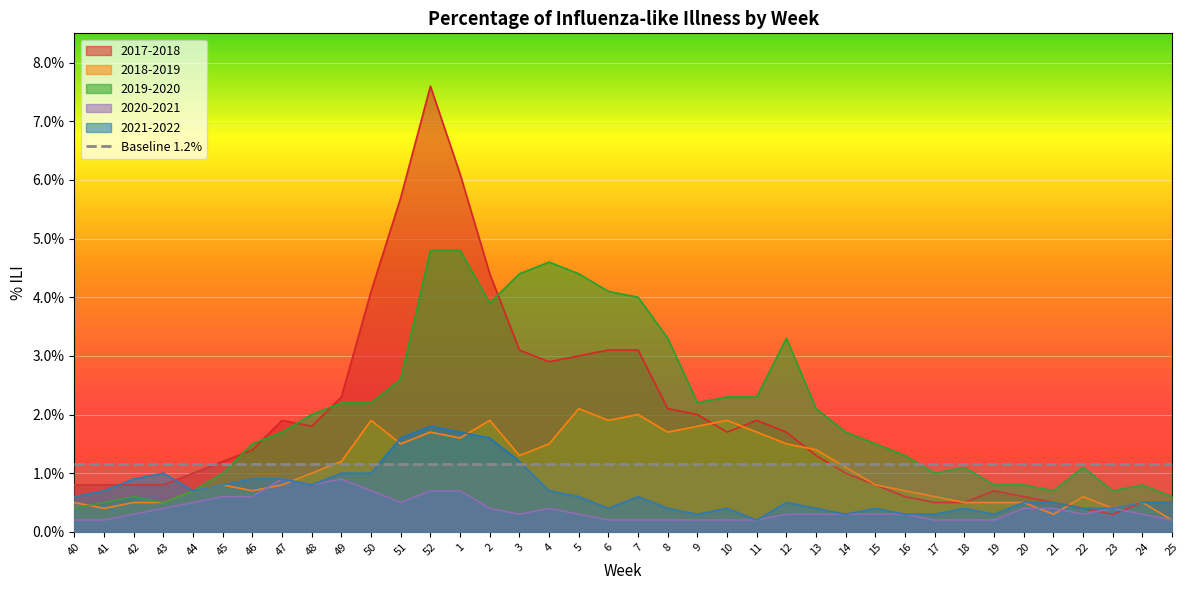

How many lines are shown in the chart?

5